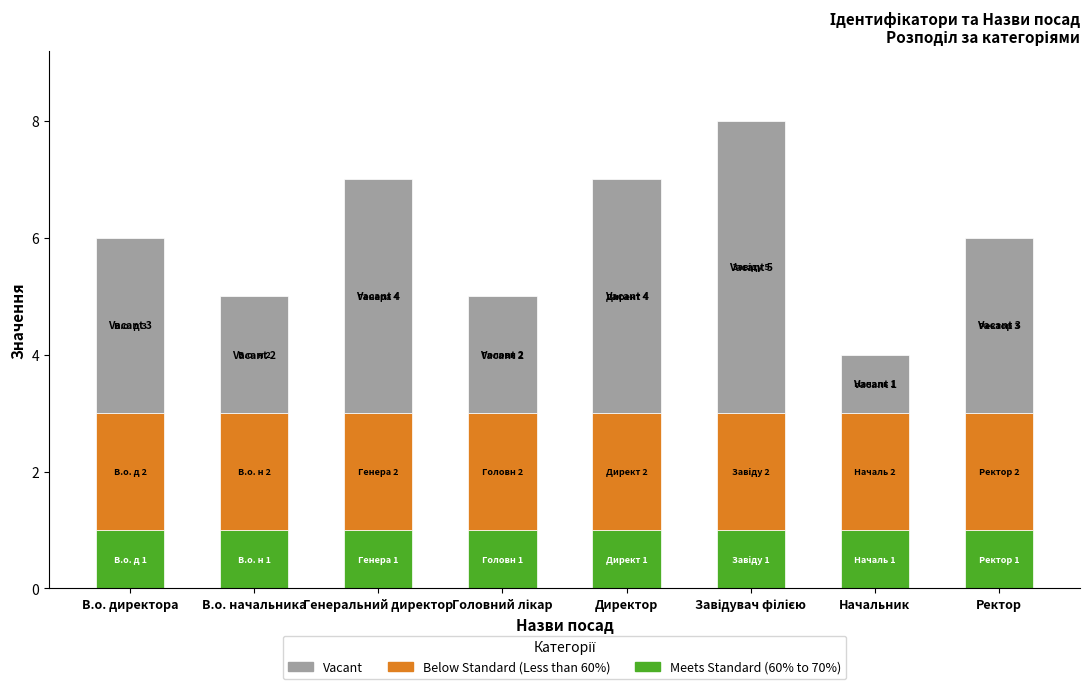

The Meets Standard (60% to 70%) series shows 1 at Генеральний директор. True or false?

True